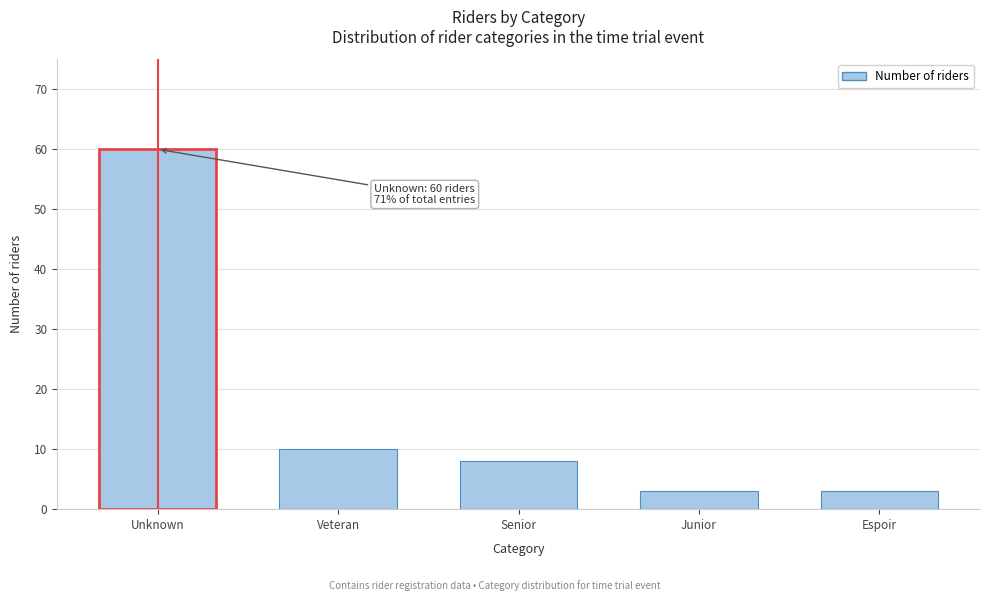

Reading left to right, list all the values displayed in this chart.

Unknown=60	Veteran=10	Senior=8	Junior=3	Espoir=3